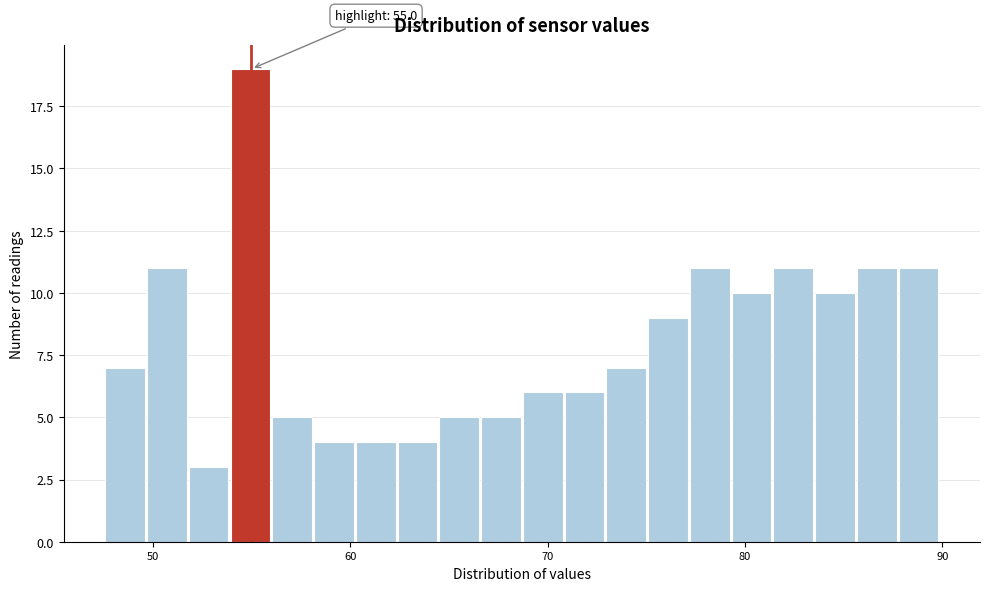

Read against the x-axis, roughly where is the centre of the tallest bar?

55